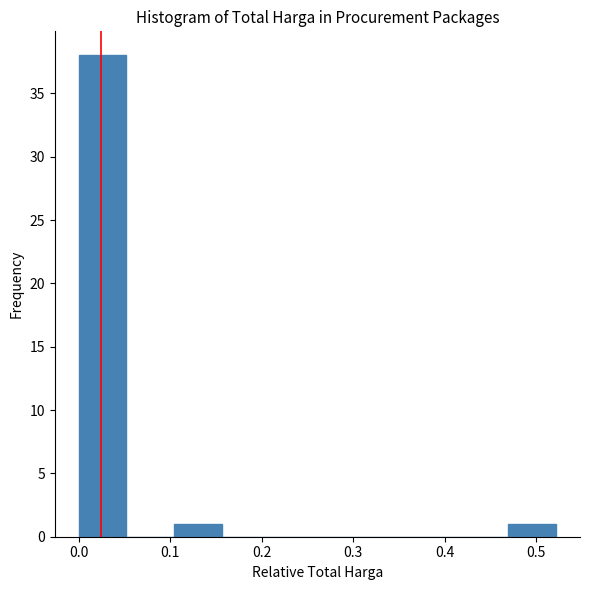

How tall is the bar that spans 0.47 to 0.52 on the x-axis? Neither the bar edges nor the heights are printed on the chart, so give them approximately, as read against the axes.

1